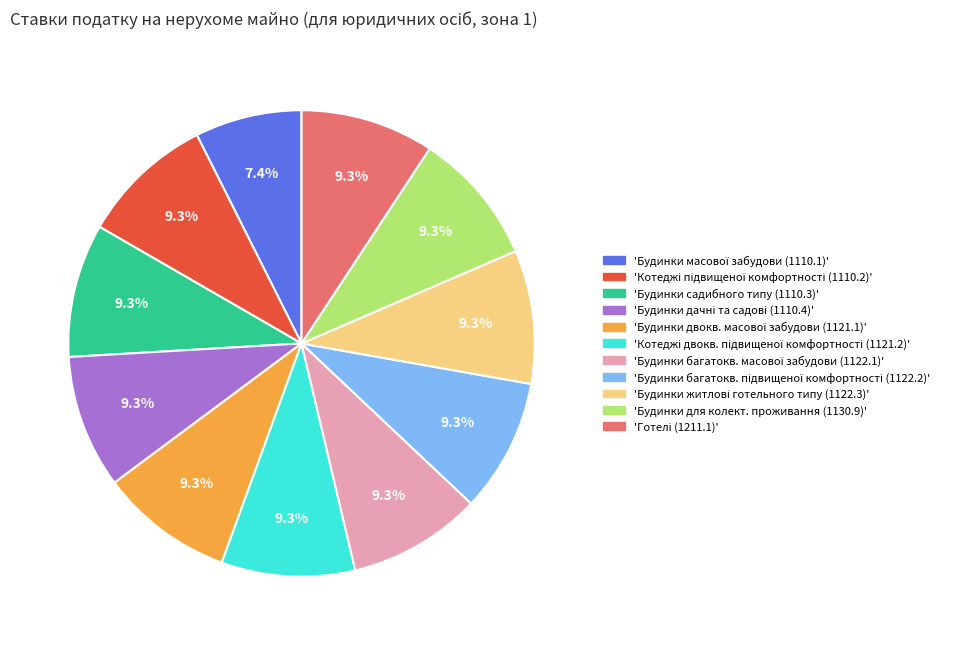

How many slices are in this pie chart?

11